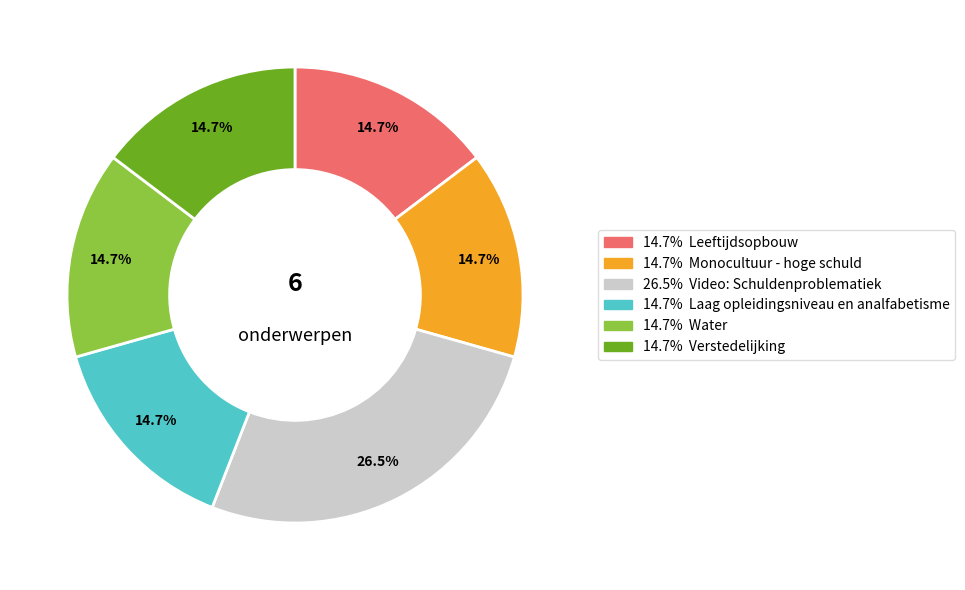

Is there a majority slice in this chart?

No